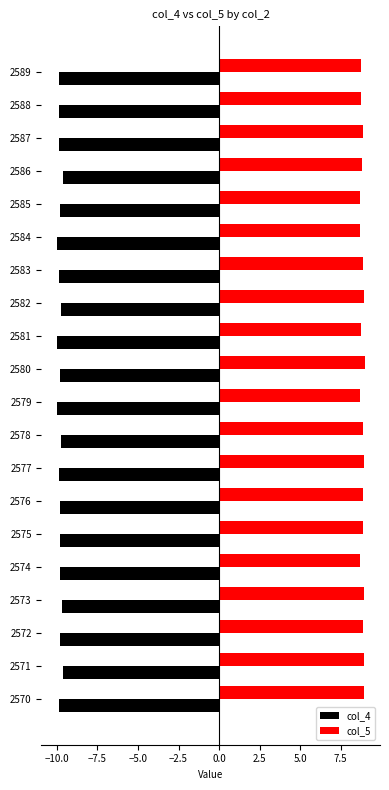

What is the difference between the highest and lowest values at 2585?

18.5